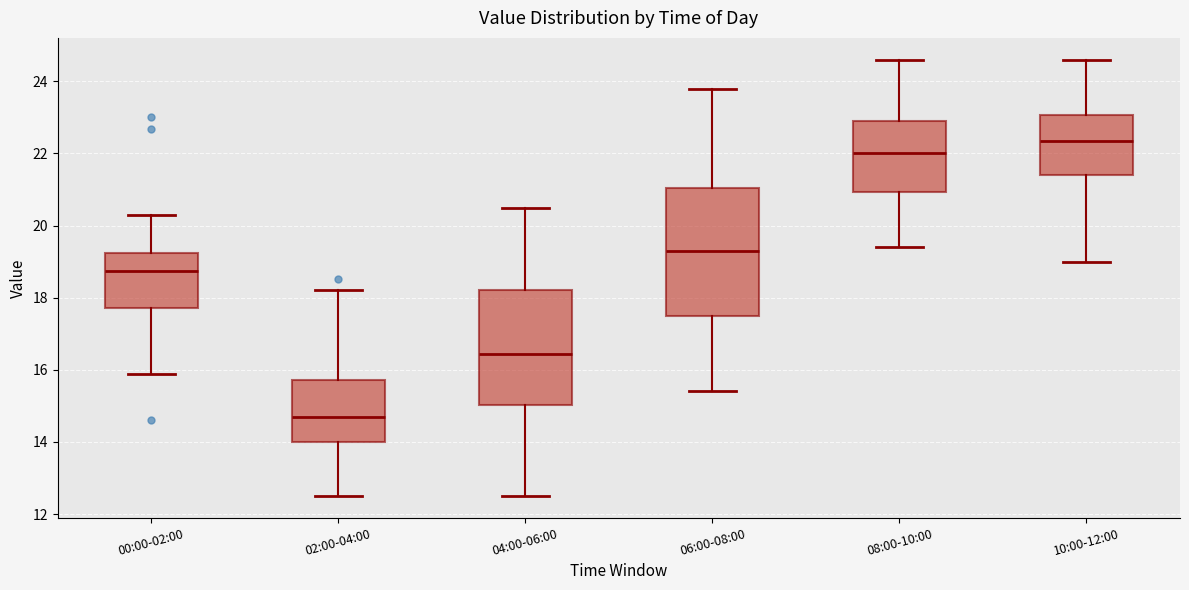

Reading left to right, transcribe this box plot: for each box, give where its median line is, the range the box spans, and where its two whiskers end, as read against the y-axis. The values are not printed on the chart, so give them approximately, as read against the axis.

00:00-02:00: median 18.8, box 17.8 to 19.2, whiskers 15.8 to 20.4
02:00-04:00: median 14.6, box 14.0 to 15.8, whiskers 12.6 to 18.2
04:00-06:00: median 16.4, box 15.0 to 18.2, whiskers 12.6 to 20.6
06:00-08:00: median 19.4, box 17.6 to 21.0, whiskers 15.4 to 23.8
08:00-10:00: median 22.0, box 21.0 to 23.0, whiskers 19.4 to 24.6
10:00-12:00: median 22.4, box 21.4 to 23.0, whiskers 19.0 to 24.6